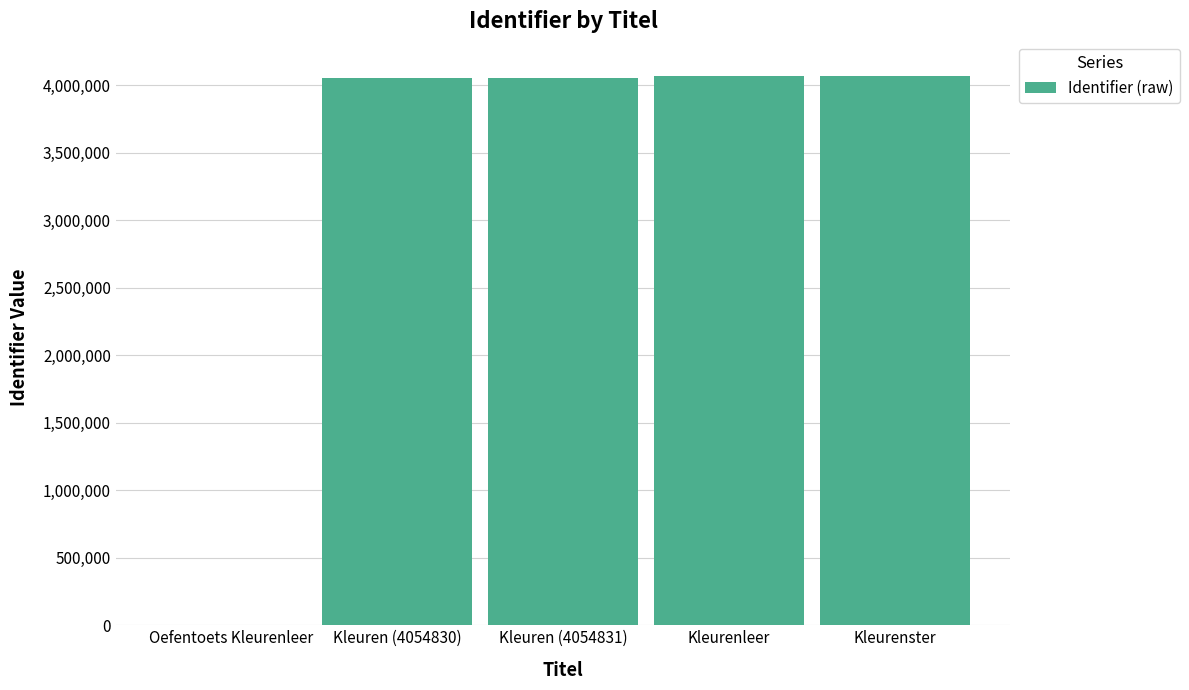

True or false: the data shows 4054830 at Kleuren (4054830).

True